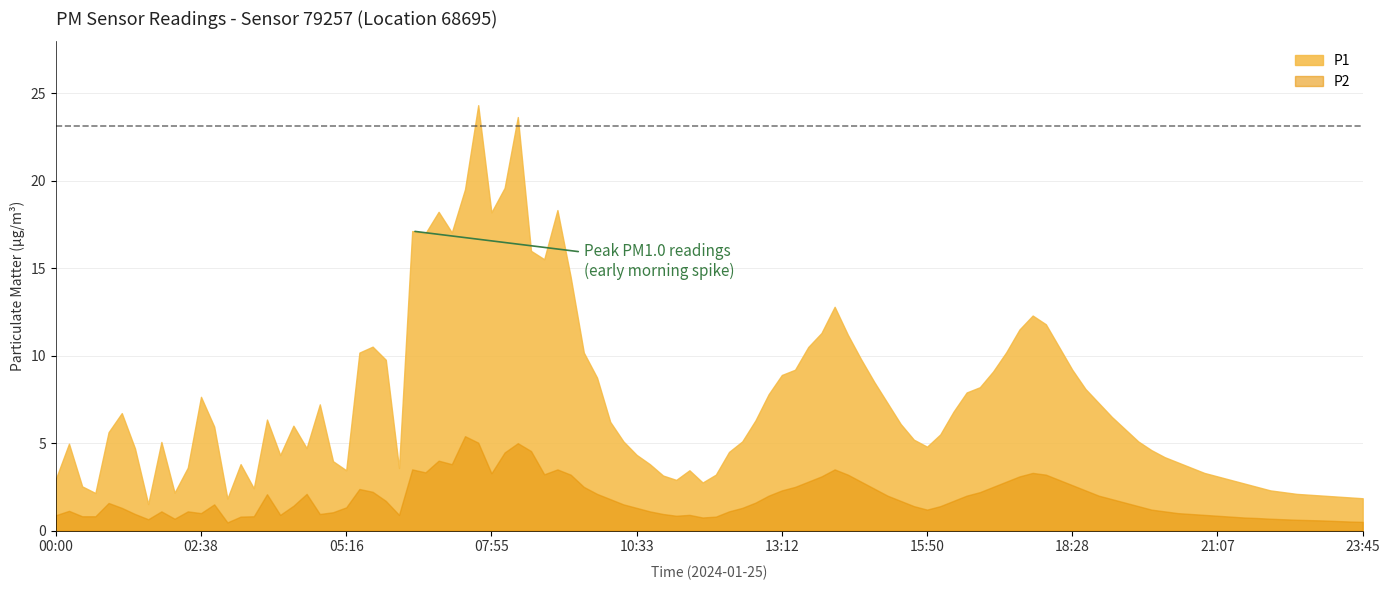

Rank the series by their maximum value, from highest to lowest.

P1, P2